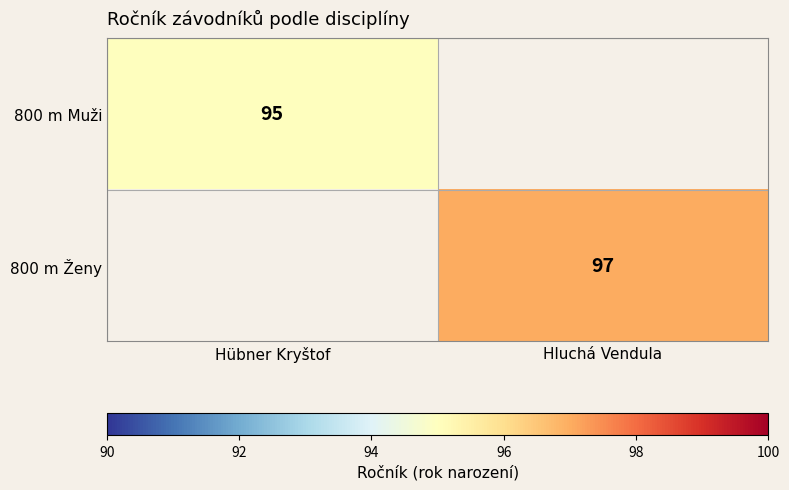

The 800 m Muži series shows 61.9 at Hübner Kryštof. True or false?

False